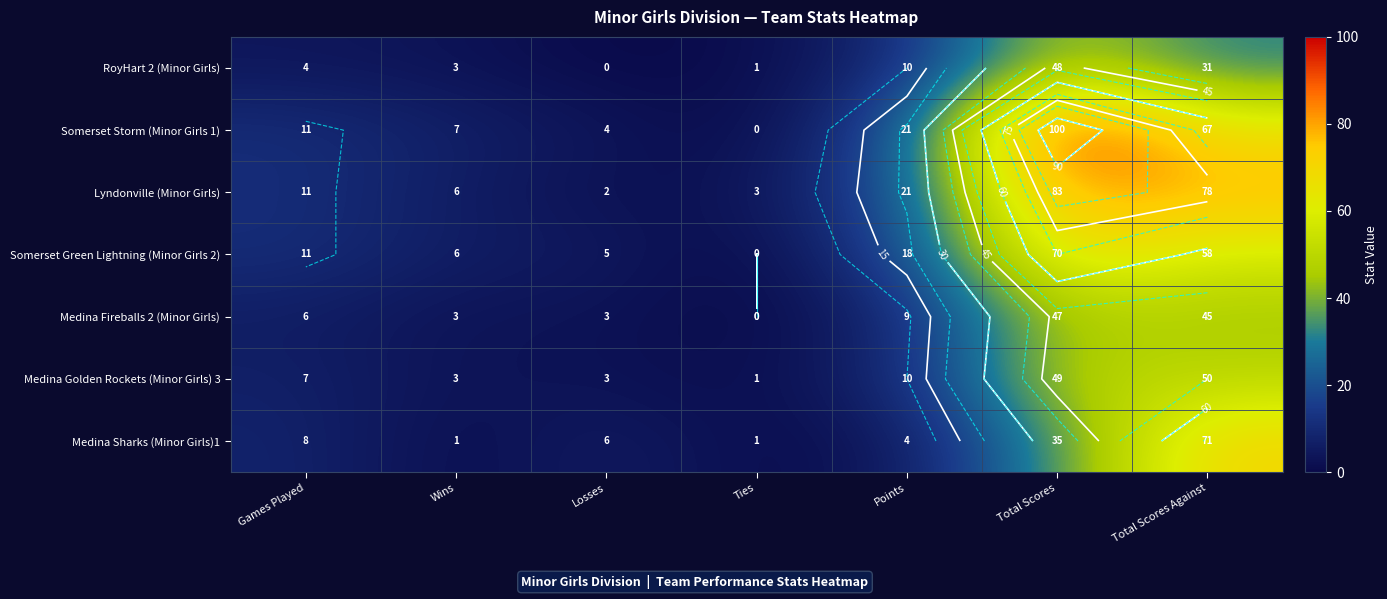

How many series are shown in this chart?

7